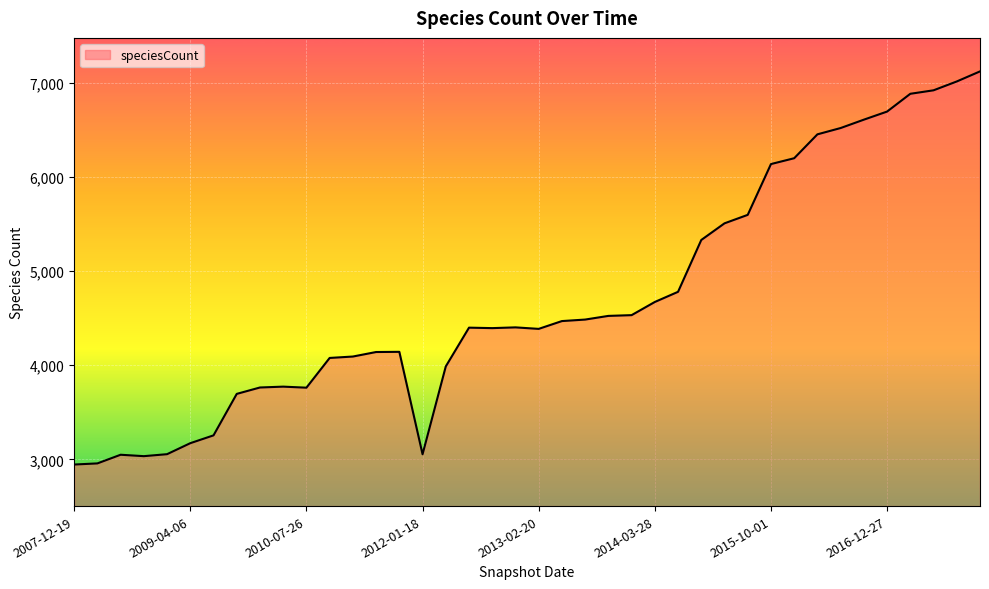

What is the smallest value displayed?

2945